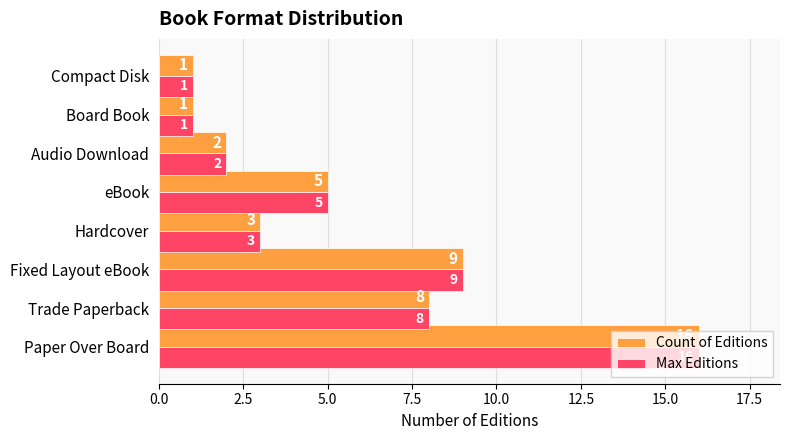

The value of Count of Editions at Board Book is 1. True or false?

True